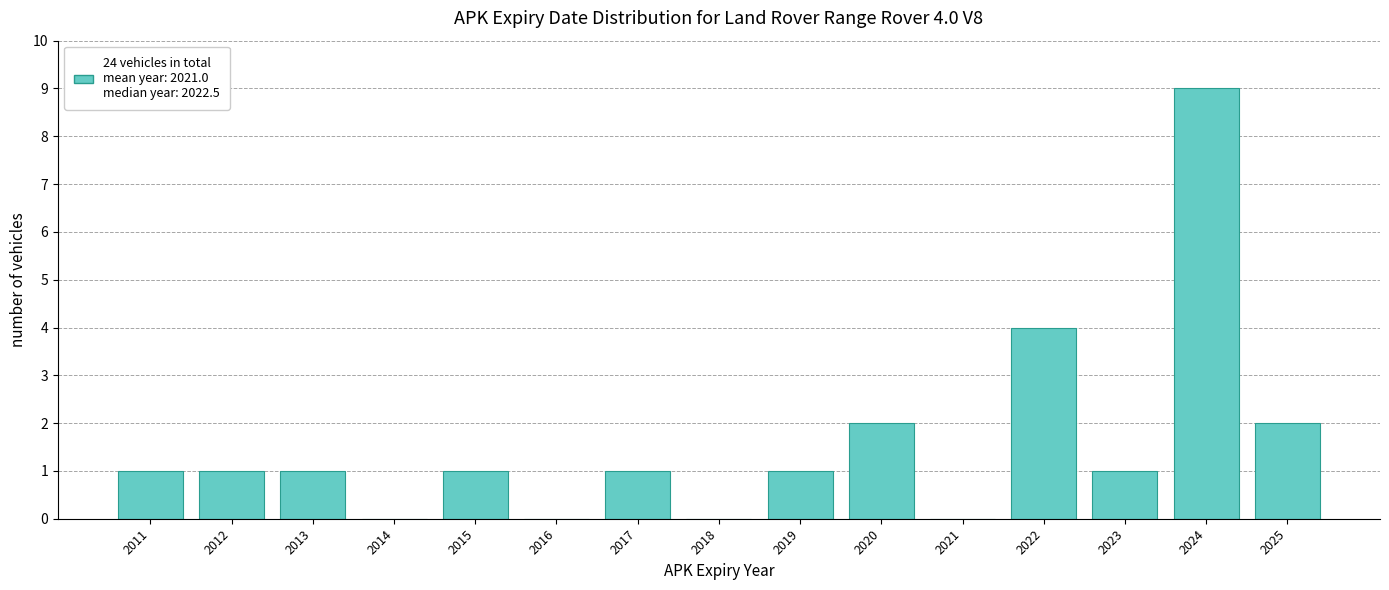

Reading left to right, what are all the values shown in this chart?

2011=1	2012=1	2013=1	2014=0	2015=1	2016=0	2017=1	2018=0	2019=1	2020=2	2021=0	2022=4	2023=1	2024=9	2025=2